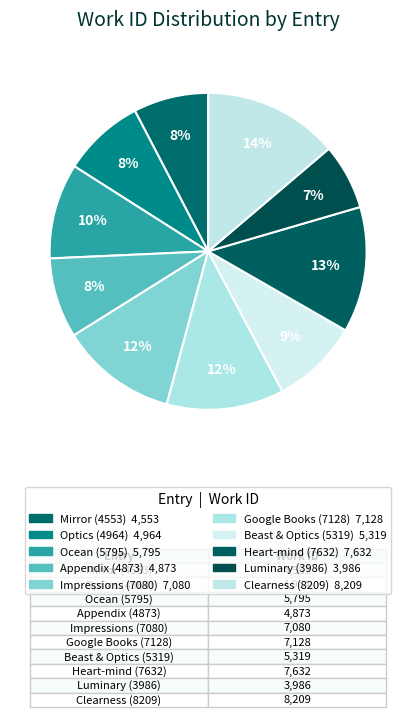

Between Luminary (3986) and Beast & Optics (5319), which is larger?

Beast & Optics (5319)